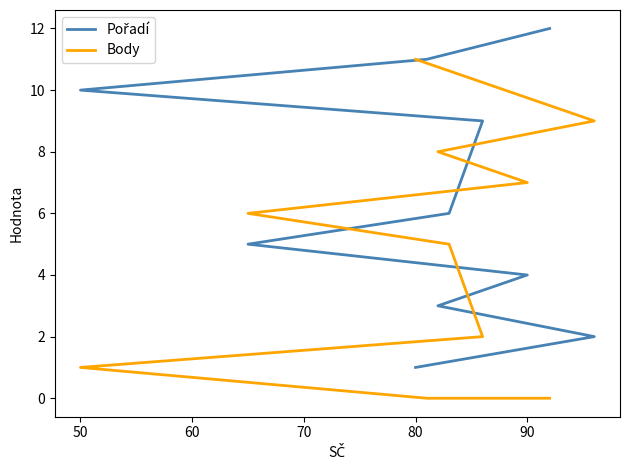

Which series ends up on top after the final intersection of Body and Pořadí?

Pořadí